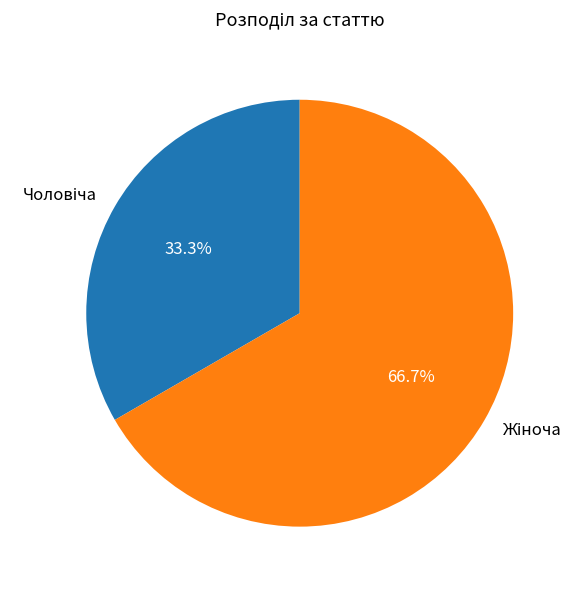

How many segments does this pie chart have?

2